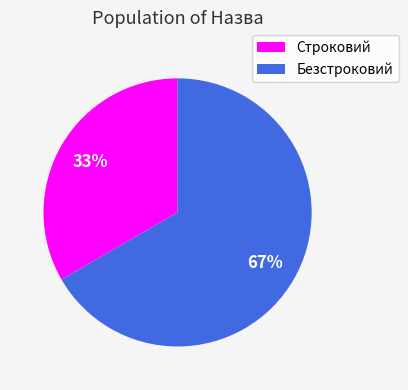

To the nearest percent, what is the average slice percentage?

50%